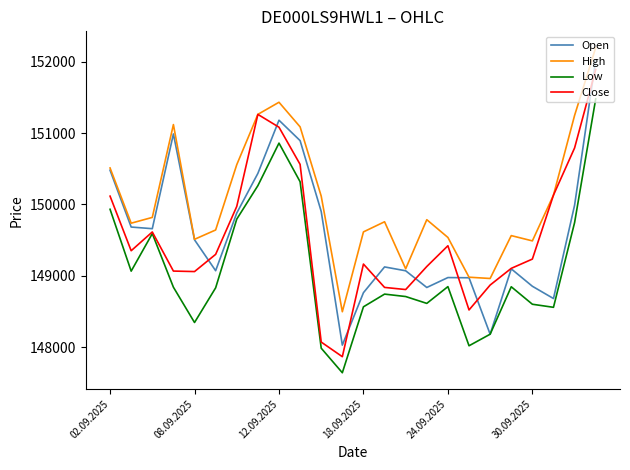

What is the lowest value of the Low series?

147641